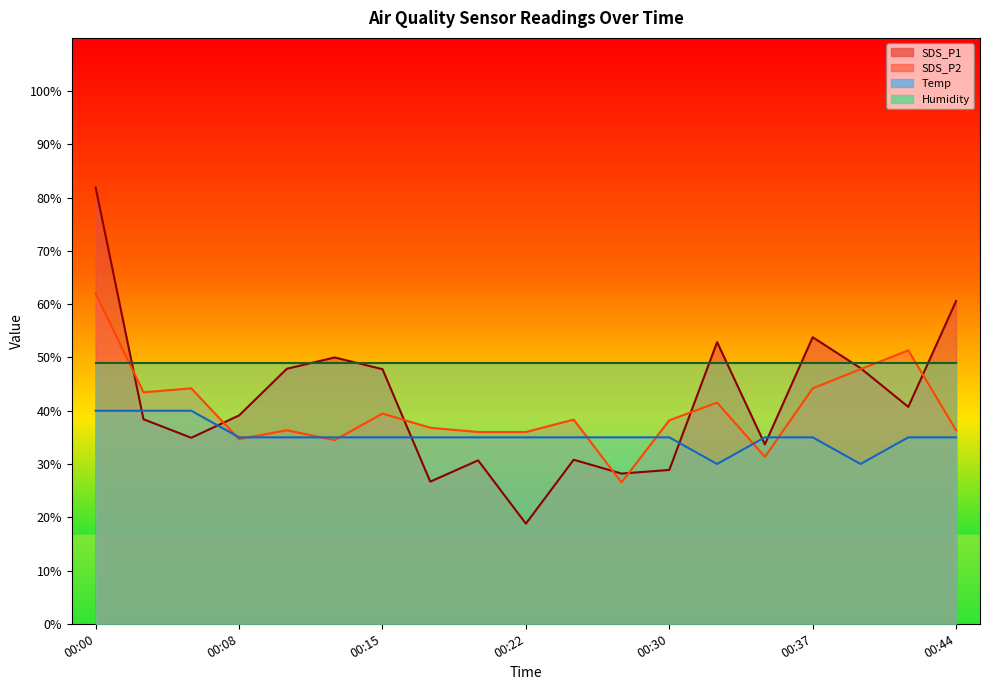

Which label corresponds to the largest value in the chart?

00:00